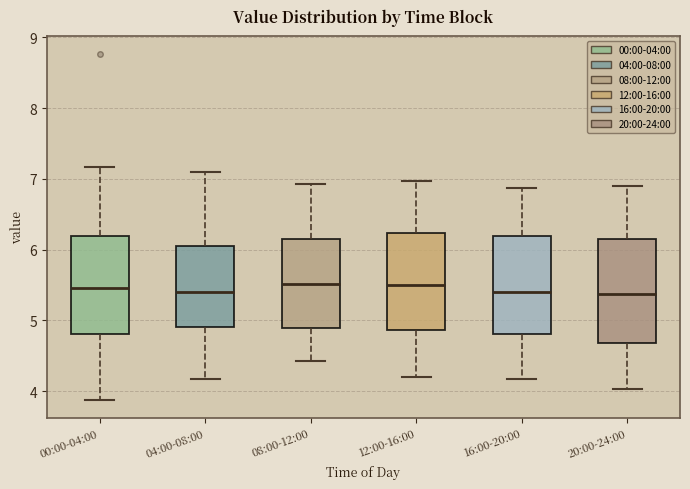

Where does the median line of the box for 20:00-24:00 sit on the y-axis? The values are not printed on the chart, so give them approximately, as read against the axis.

5.4